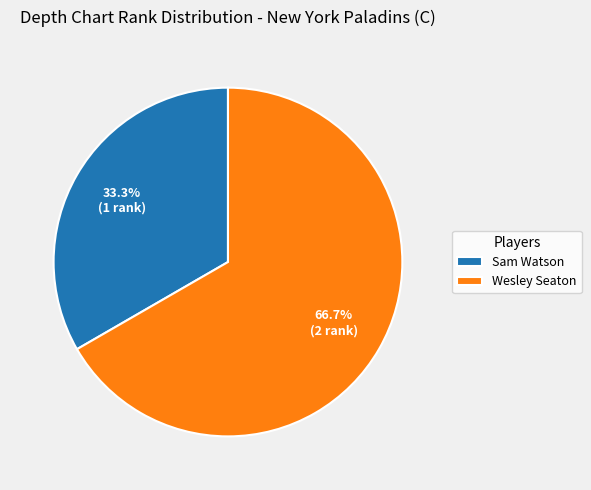

What is the smallest slice in the pie chart?

Sam Watson